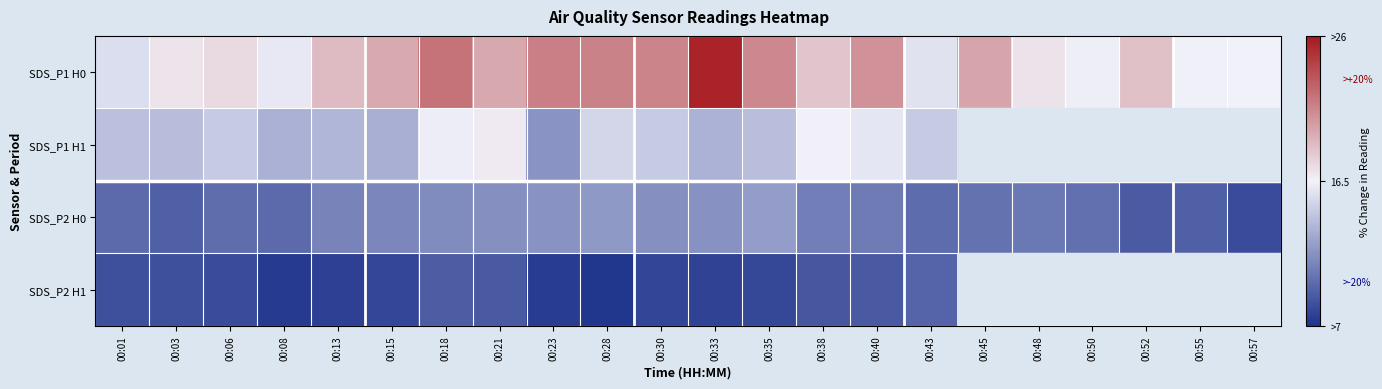

Which series has the widest spread of values?

SDS_P1 H0